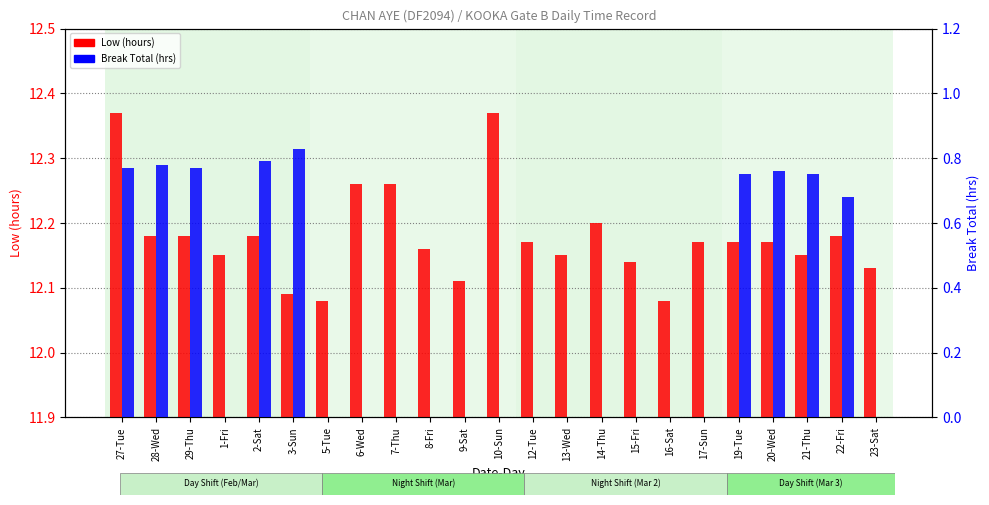

What is the difference between the highest and lowest values at 2-Sat?

11.4